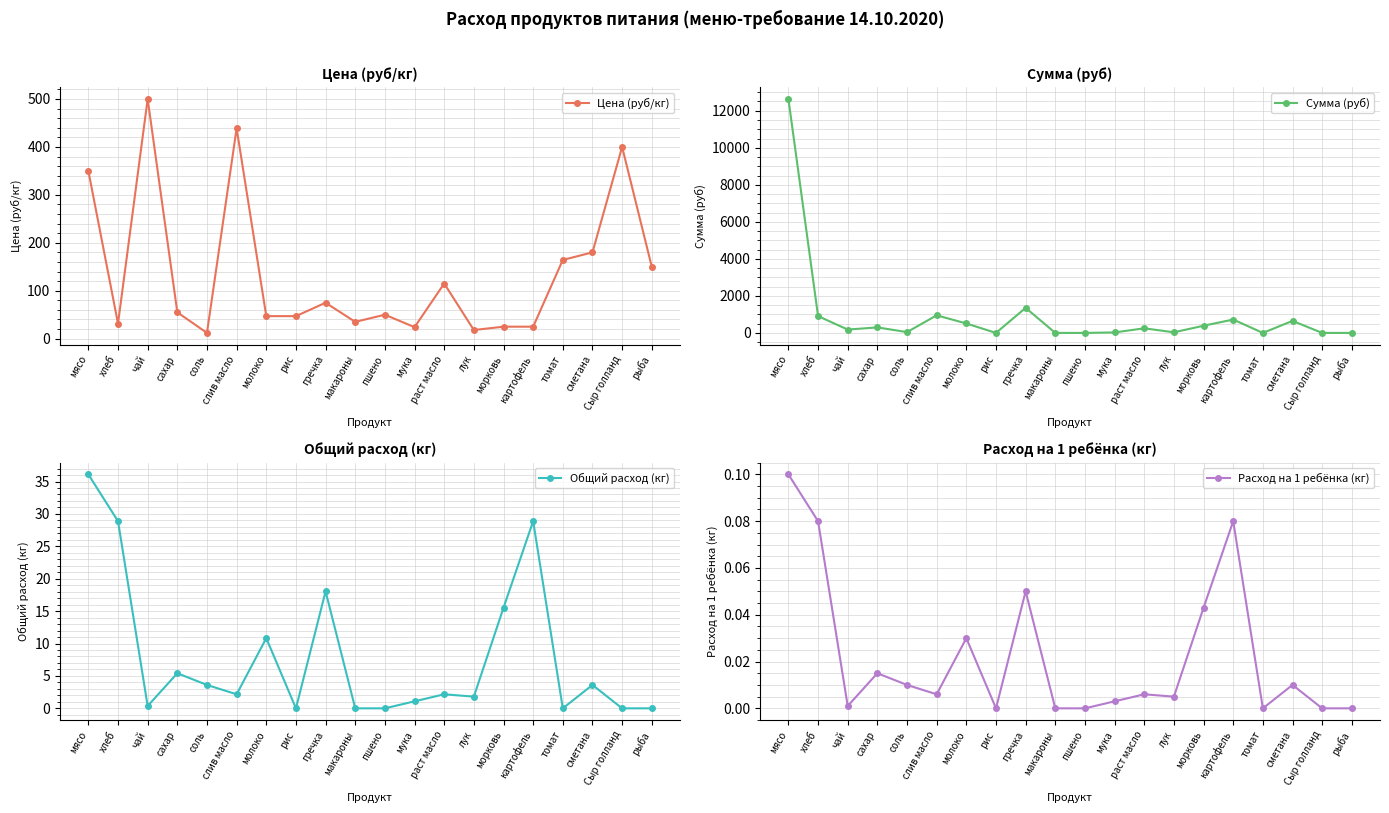

Reading left to right, transcribe all the data shown in this chart.

Цена (руб/кг): 350.0	31.4	500.0	55.0	12.0	438.9	47.0	47.0	75.0	35.0	50.0	24.0	115.0	18.0	25.0	25.0	164.3	180.0	400.0	150.0
Сумма (руб): 12635.0	907.7	180.5	297.8	43.3	950.6	509.0	0.0	1353.8	0.0	0.0	26.0	249.1	32.5	388.1	722.0	0.0	649.8	0.0	0.0
Общий расход (кг): 36.1	28.9	0.4	5.4	3.6	2.2	10.8	0.0	18.1	0.0	0.0	1.1	2.2	1.8	15.5	28.9	0.0	3.6	0.0	0.0
Расход на 1 ребёнка (кг): 0.1	0.1	0.0	0.0	0.0	0.0	0.0	0.0	0.1	0.0	0.0	0.0	0.0	0.0	0.0	0.1	0.0	0.0	0.0	0.0